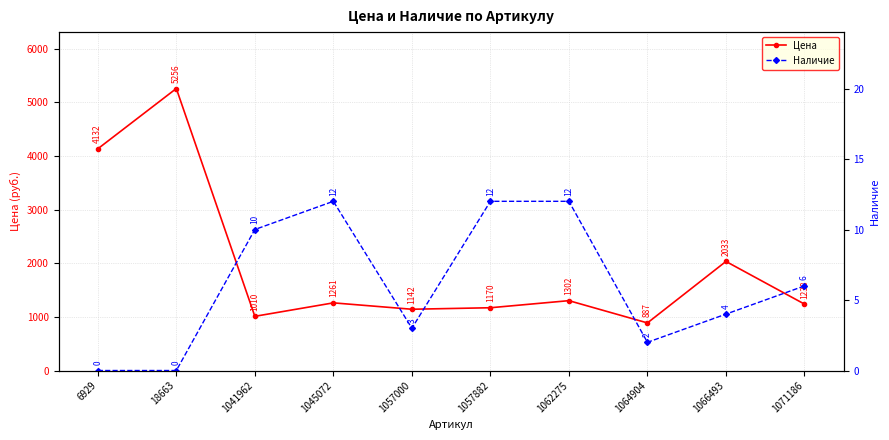

Reading left to right, extract all data points from this chart.

Цена: 6929=4132	18663=5256	1041962=1010	1045072=1261	1057000=1142	1057882=1170	1062275=1302	1064904=887	1066493=2033	1071186=1238
Наличие: 6929=0	18663=0	1041962=10	1045072=12	1057000=3	1057882=12	1062275=12	1064904=2	1066493=4	1071186=6